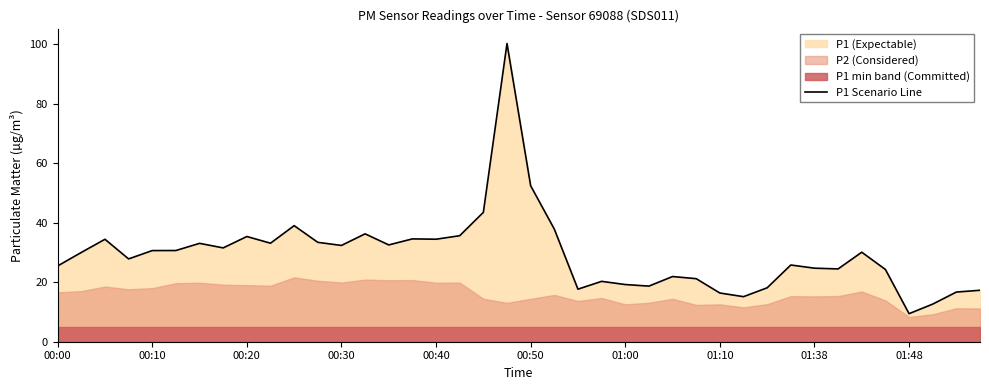

At which label is P1 Scenario Line closest to 54?

00:50